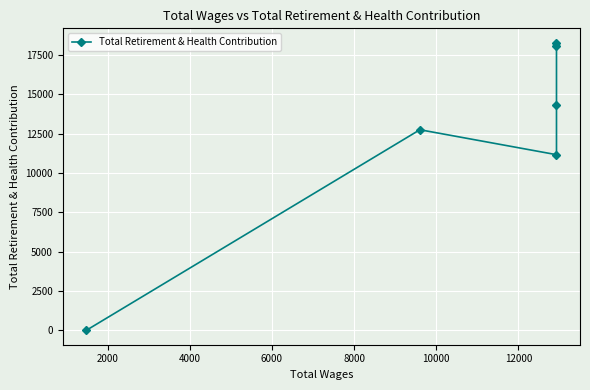

Does the chart display data point markers on the line(s)?

Yes